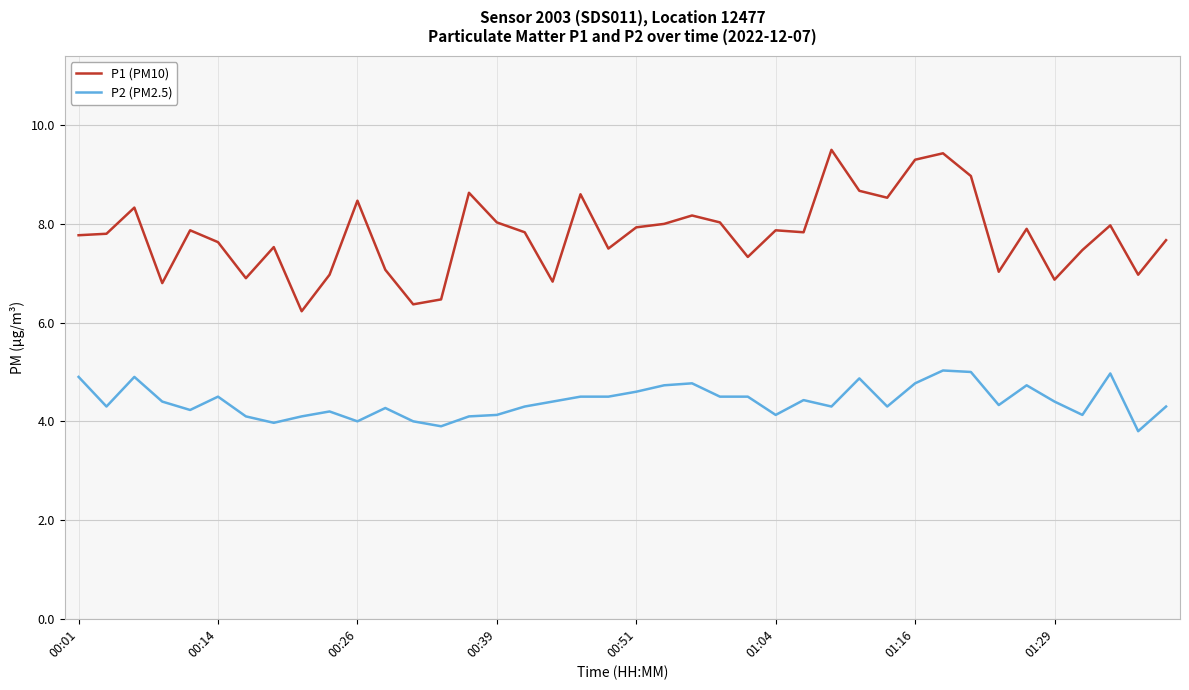

True or false: P1 (PM10) and P2 (PM2.5) intersect in this chart.

False